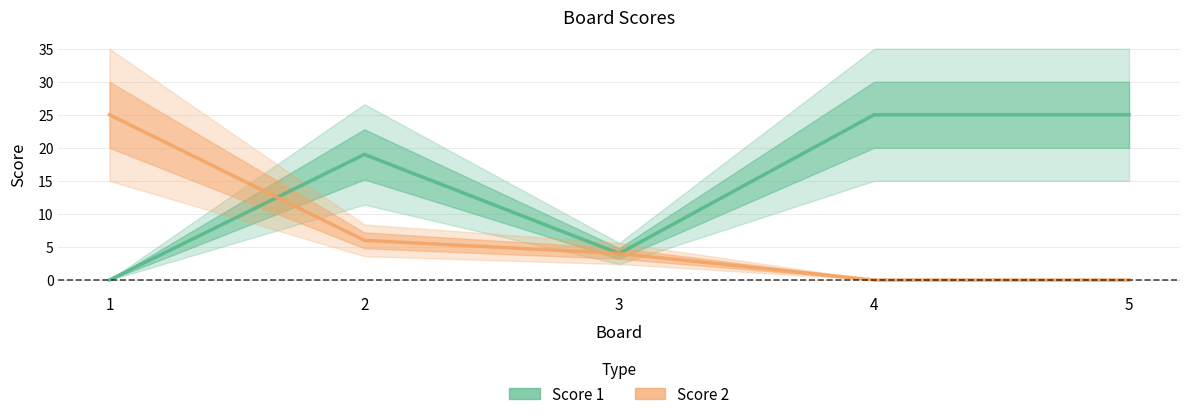

True or false: Score 2 has more than 1 interior local peaks.

False